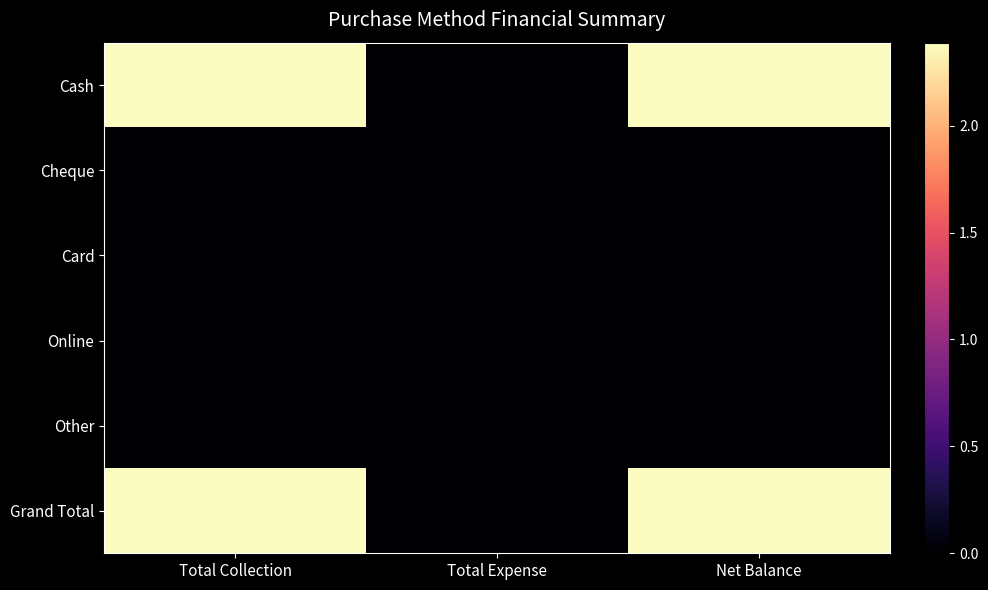

Which series has the largest range (max minus min)?

Grand Total